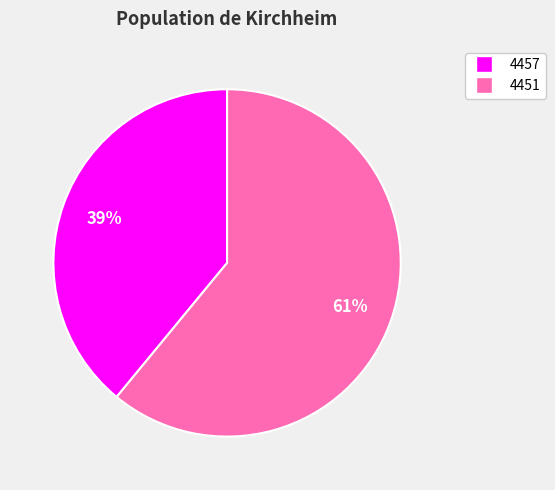

The 4457 slice represents 32% of the pie. True or false?

False